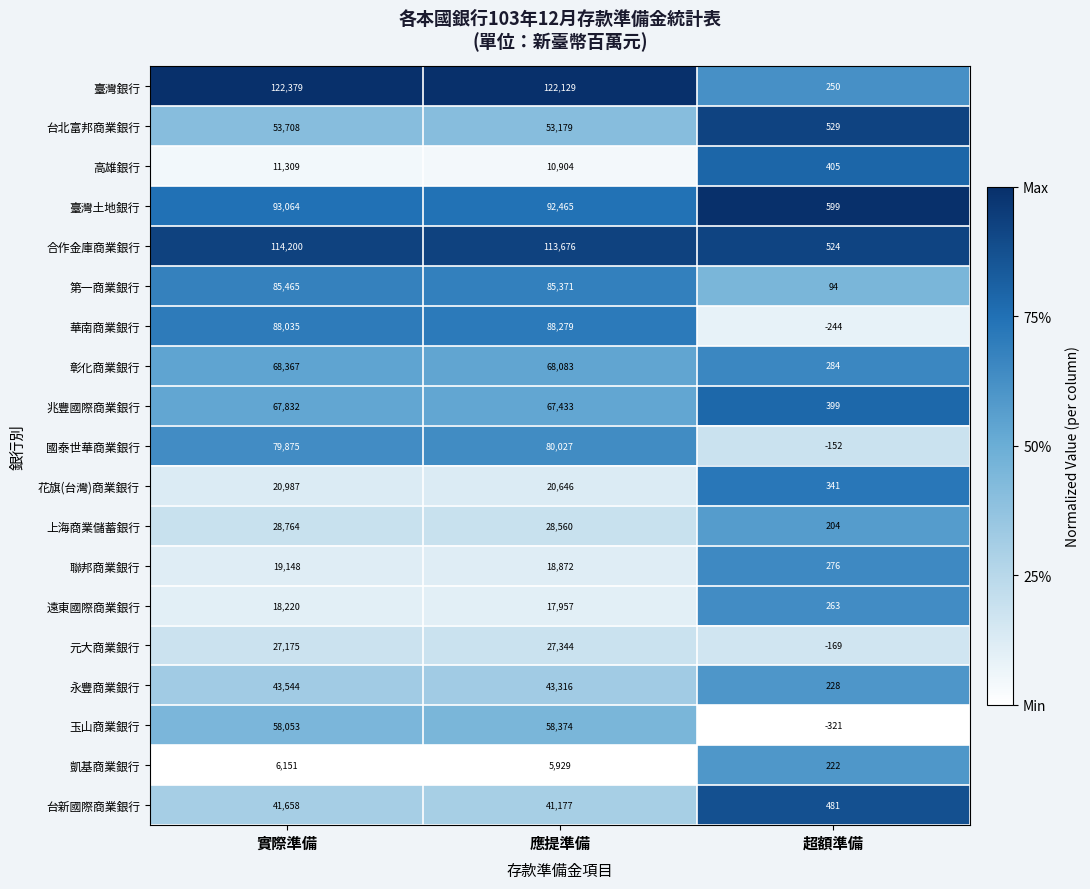

The value of 永豐商業銀行 at 超額準備 is 228. True or false?

True